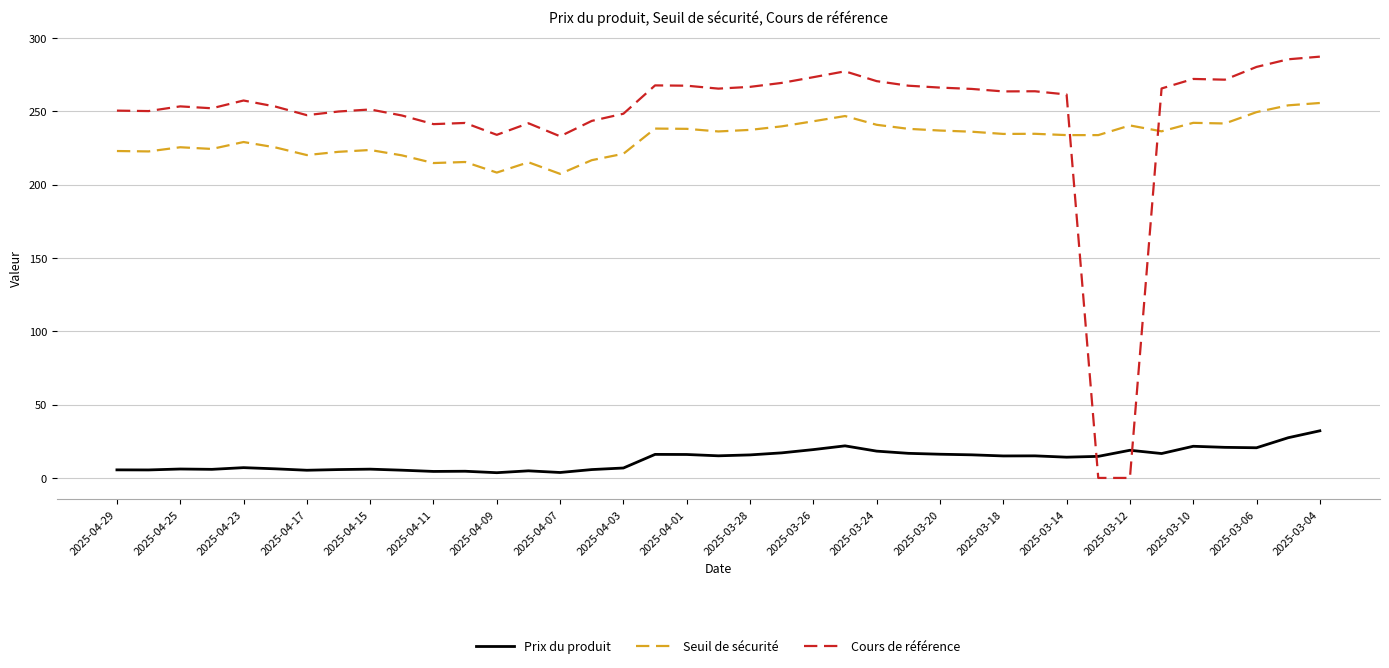

True or false: Prix du produit and Cours de référence intersect in this chart.

True